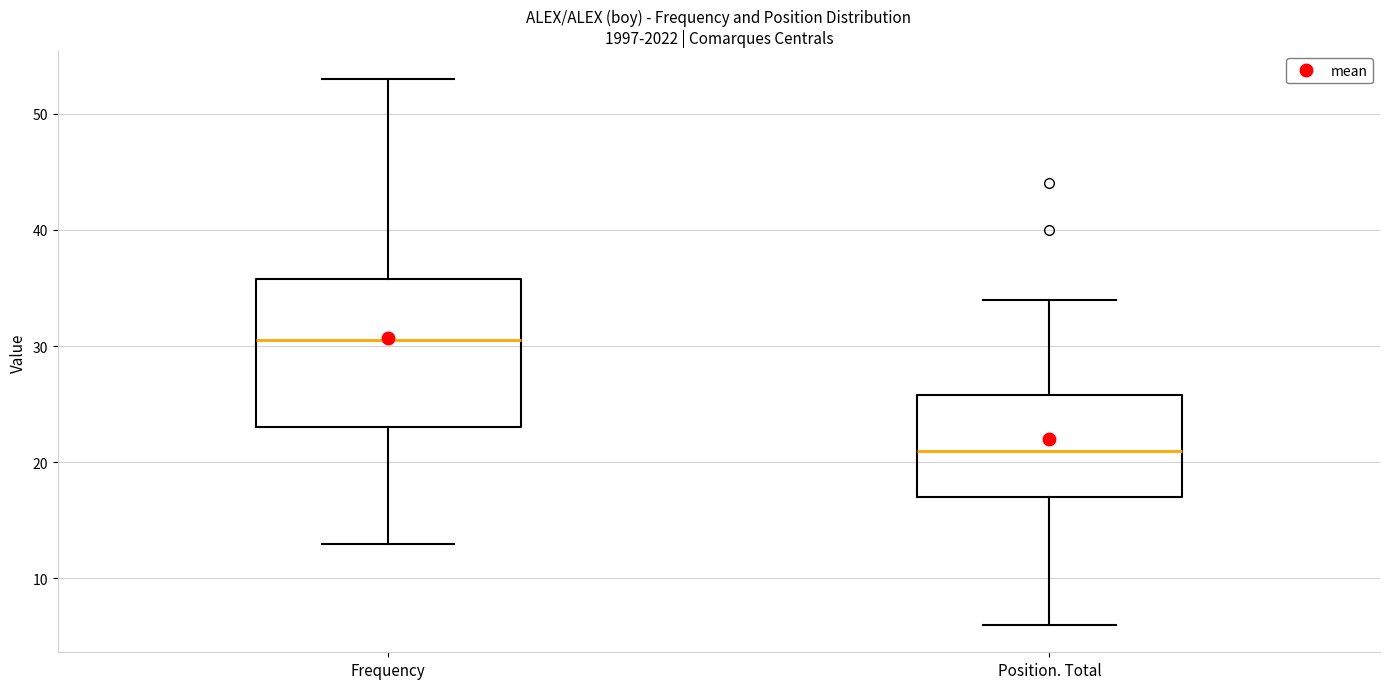

Reading left to right, read every box against the y-axis: the position of its median line, the range the box covers, and the ends of its whiskers. The values are not printed on the chart, so give them approximately, as read against the axis.

Frequency: median 31, box 23 to 36, whiskers 13 to 53
Position. Total: median 21, box 17 to 26, whiskers 6 to 34